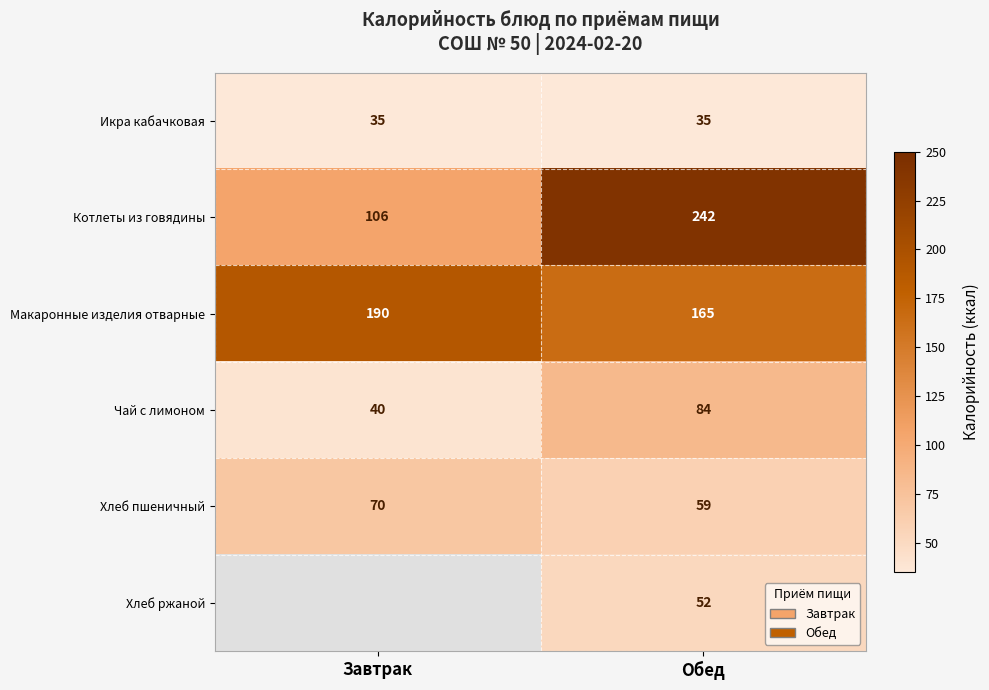

At how many categories does at least one series exceed 159?

2